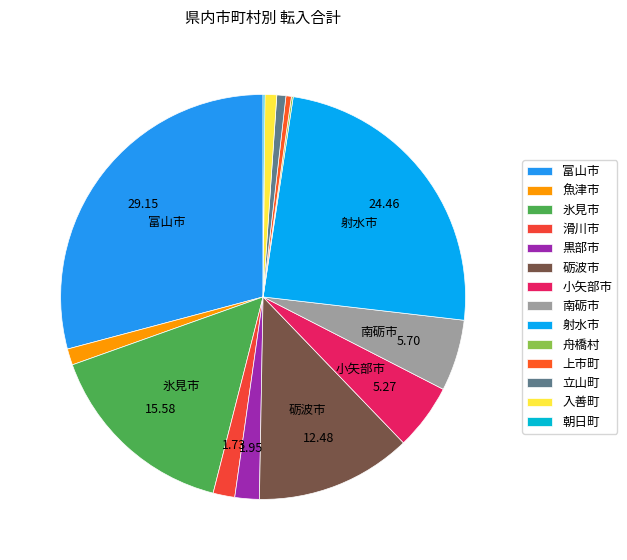

What is the change in value from 魚津市 to 舟橋村?

-16